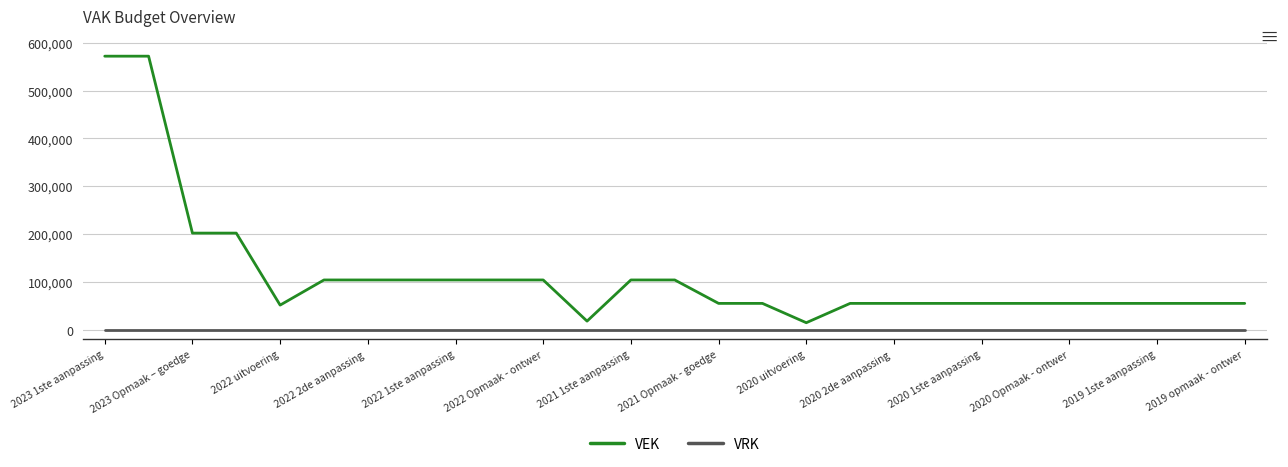

Which series has the widest spread of values?

VEK